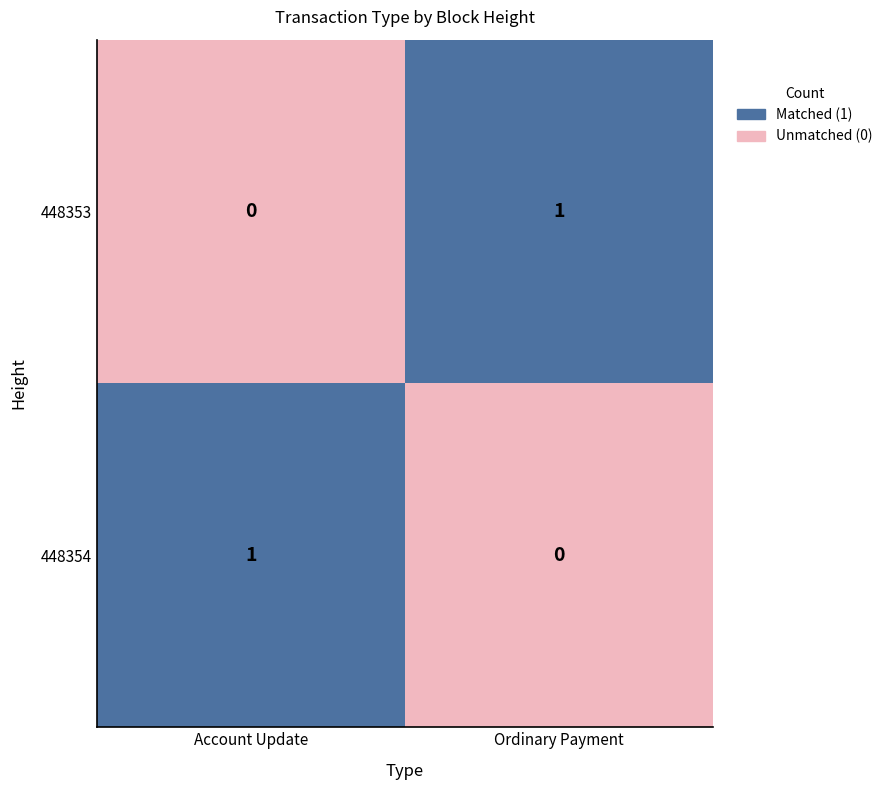

Reading left to right, list all the values displayed in this chart.

Account Update: 1	0
Ordinary Payment: 0	1